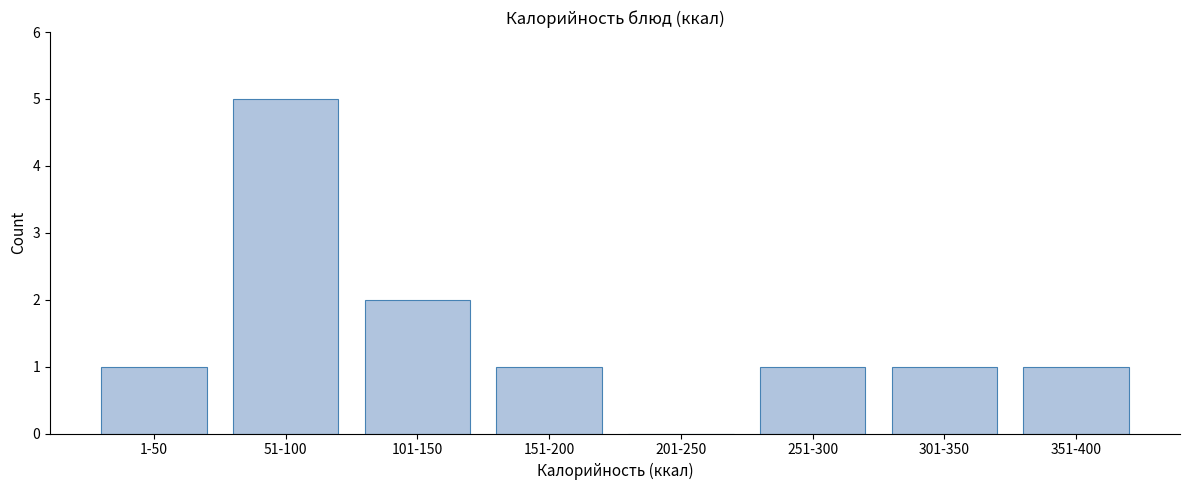

Reading left to right, extract all data points from this chart.

1-50=1	51-100=5	101-150=2	151-200=1	201-250=0	251-300=1	301-350=1	351-400=1